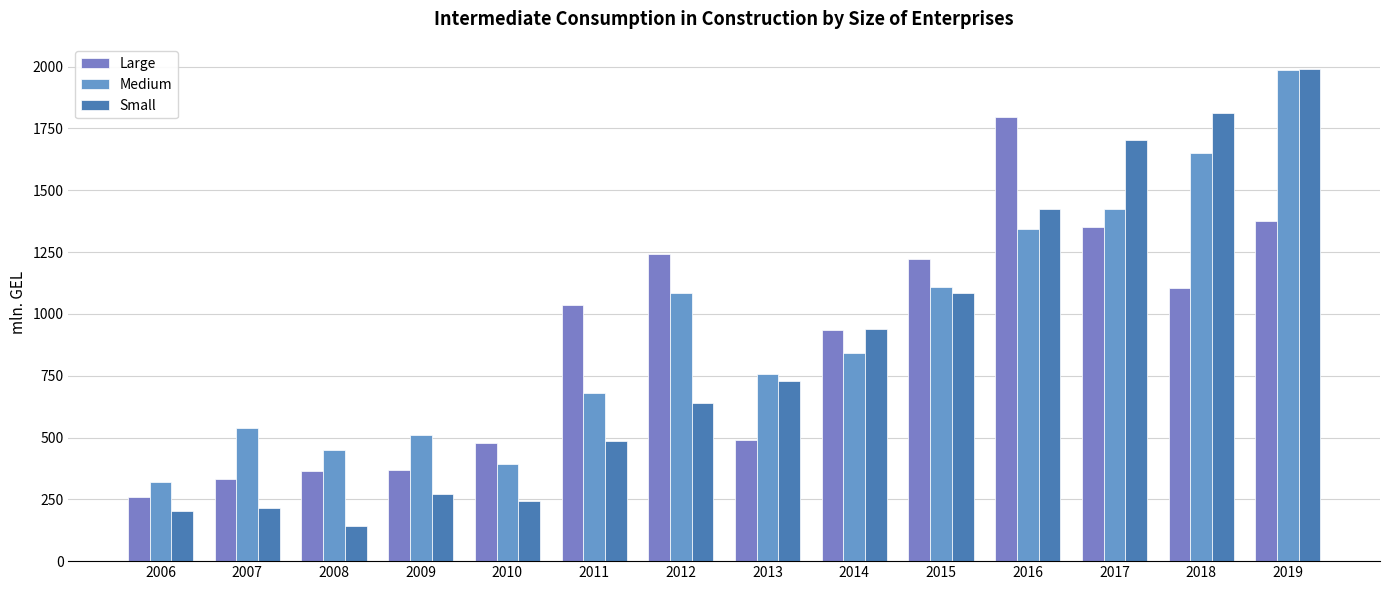

Between 2006 and 2008, which series saw the biggest shift?

Medium